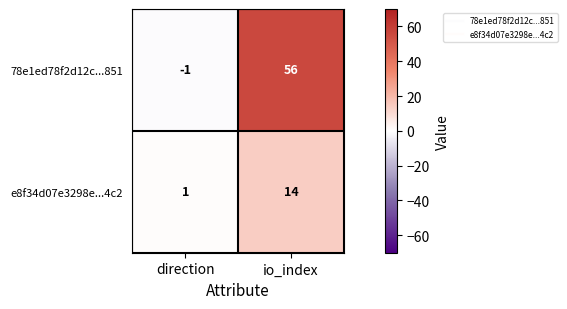

What is the smallest value displayed?

-1